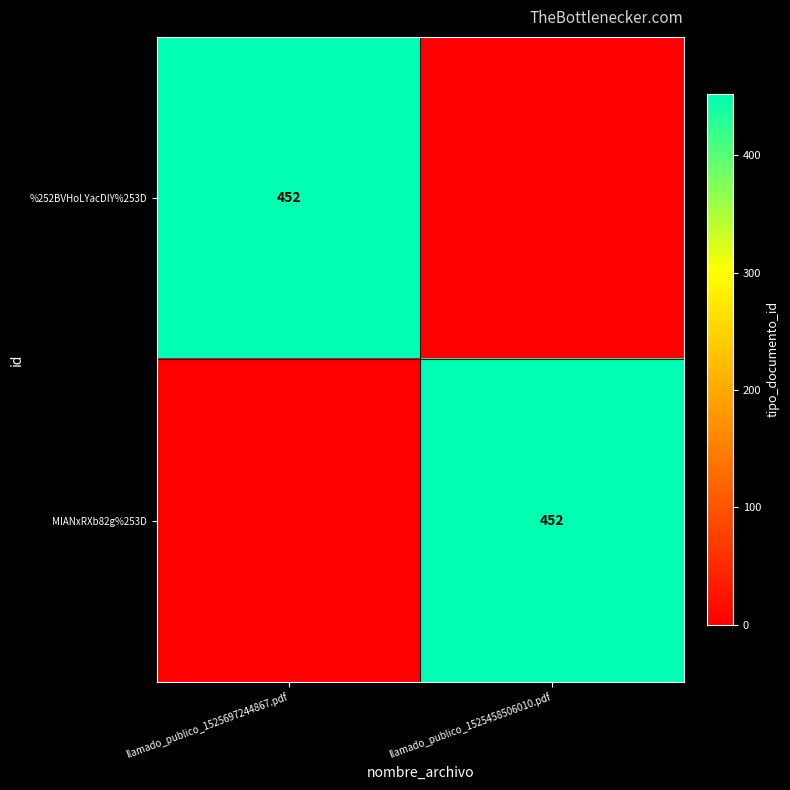

The %252BVHoLYacDIY%253D series shows 598 at llamado_publico_1525697244867.pdf. True or false?

False